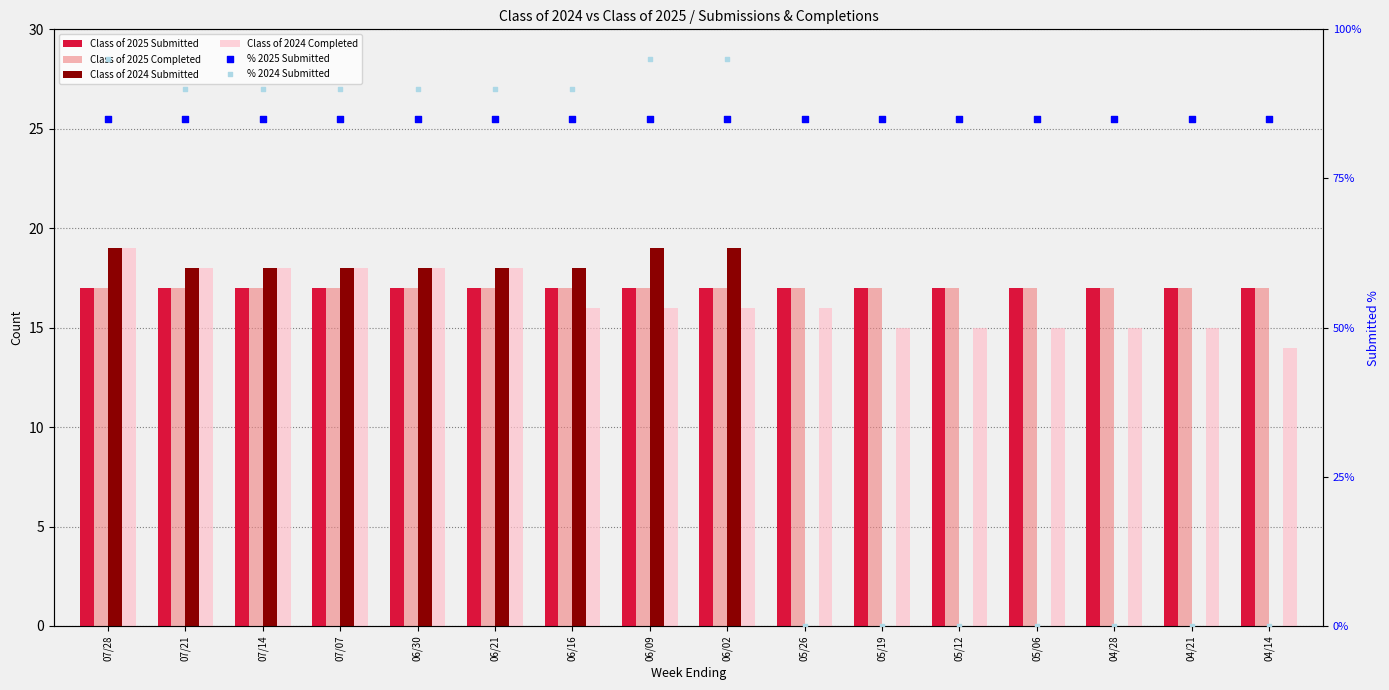

What is the total value across all series at 05/06?

134